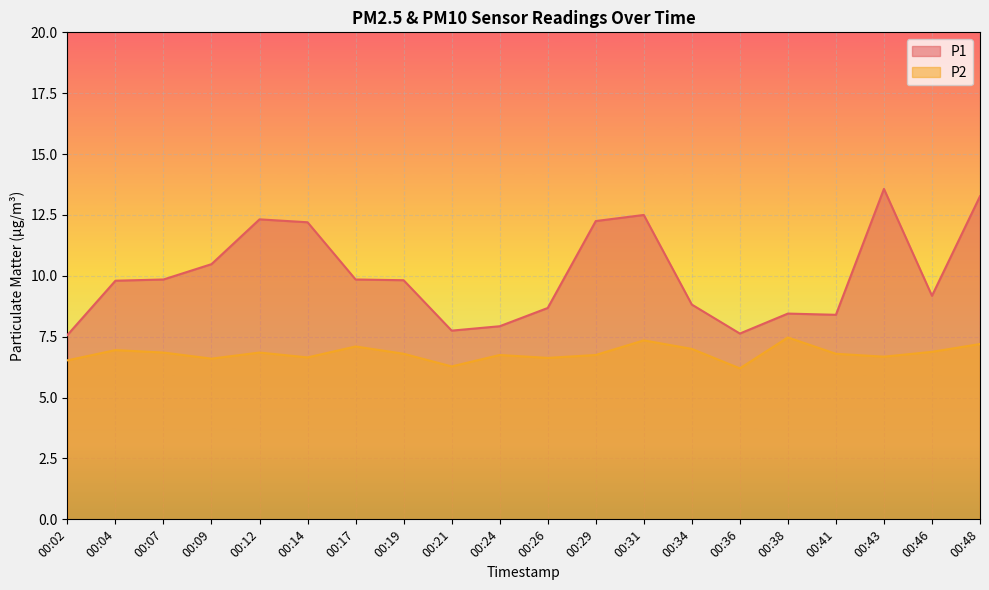

The P1 series shows 7.6 at 00:36. True or false?

True